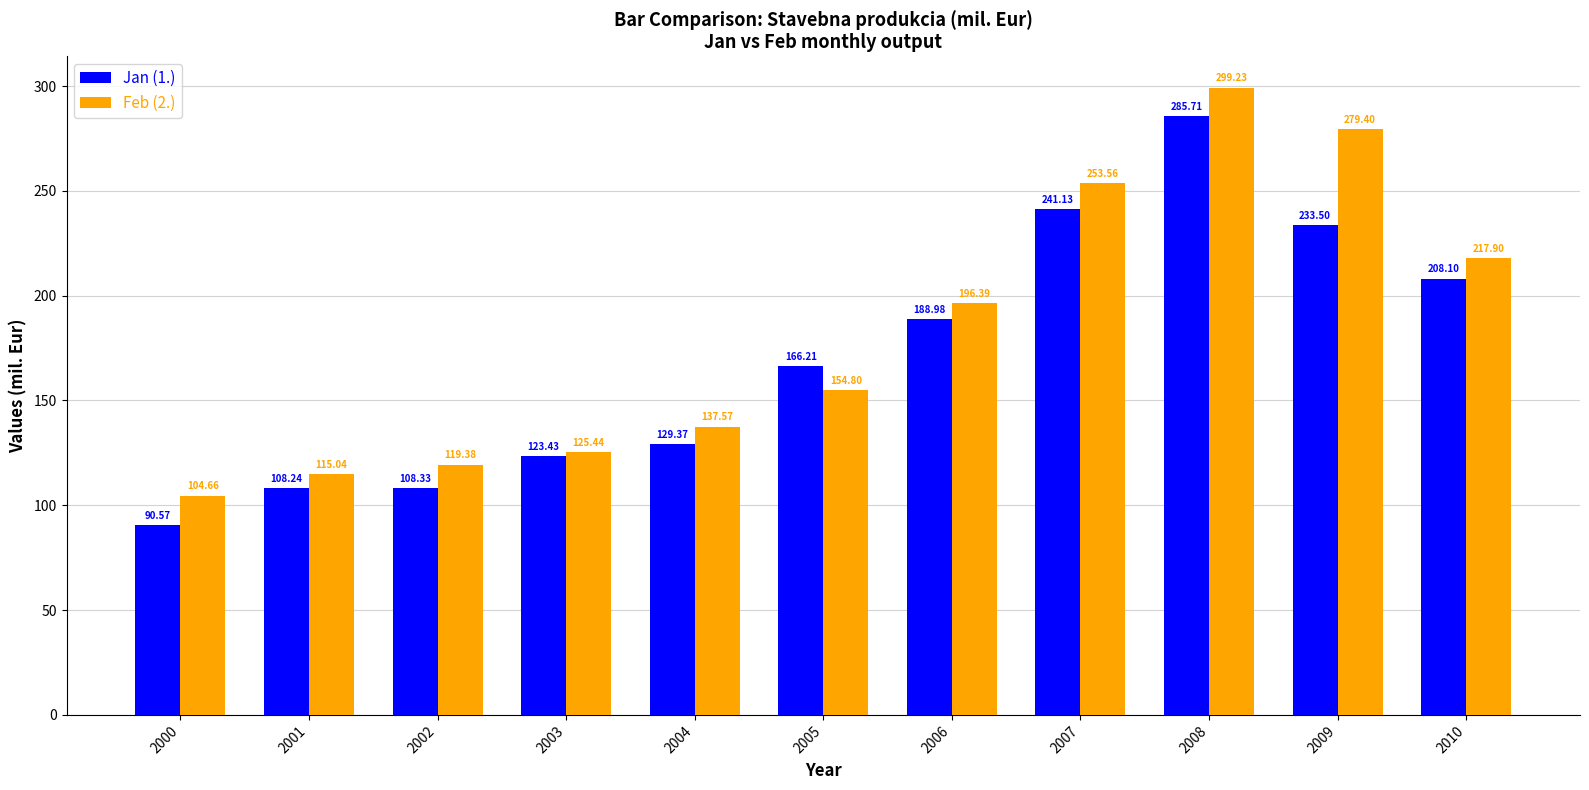

Are the bars horizontal?

No